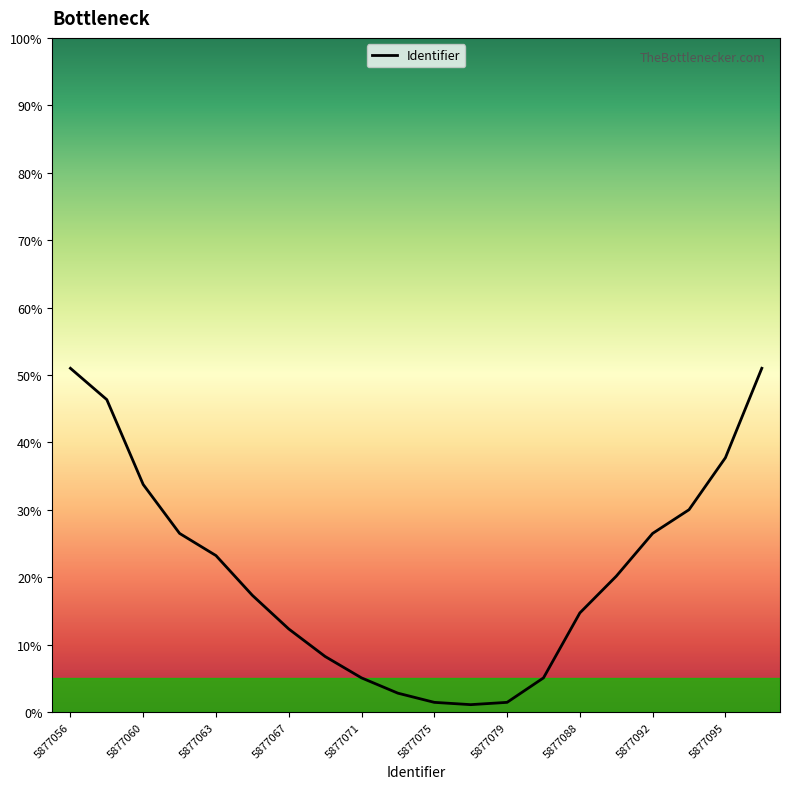

What is the maximum value shown in the chart?

51.0